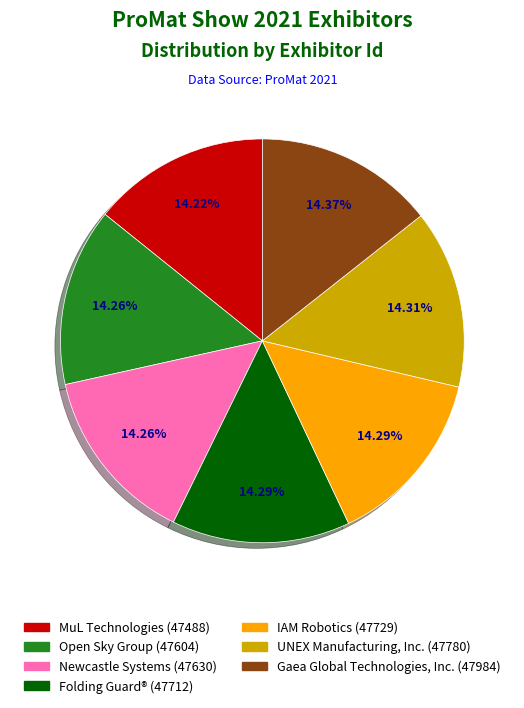

What is the ratio of the value at MuL Technologies (47488) to the value at UNEX Manufacturing, Inc. (47780)?

1.0